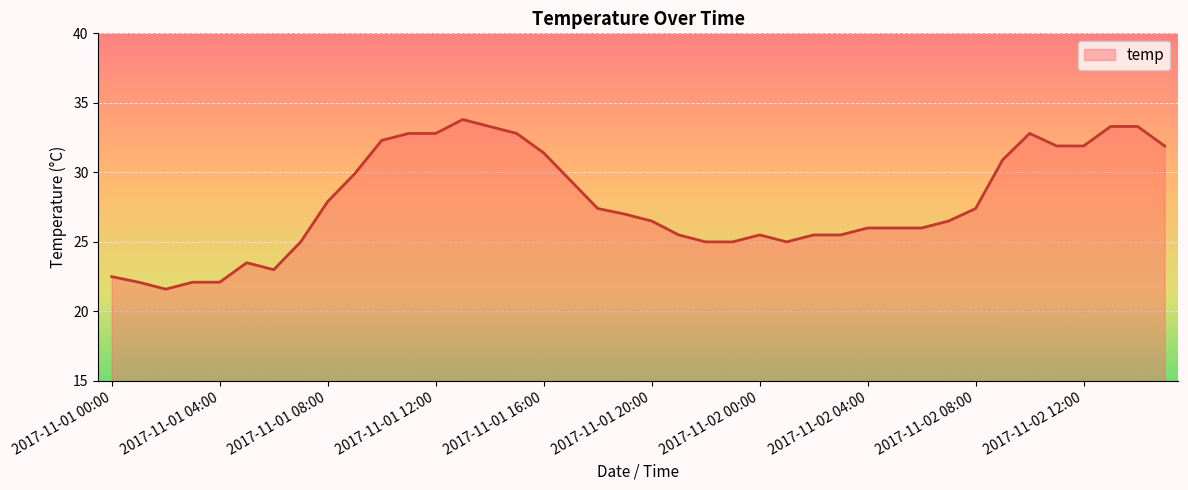

Reading left to right, transcribe all the data shown in this chart.

22.5	22.1	21.6	22.1	22.1	23.5	23.0	25.0	27.9	29.9	32.3	32.8	32.8	33.8	33.3	32.8	31.4	29.4	27.4	27.0	26.5	25.5	25.0	25.0	25.5	25.0	25.5	25.5	26.0	26.0	26.0	26.5	27.4	30.9	32.8	31.9	31.9	33.3	33.3	31.9